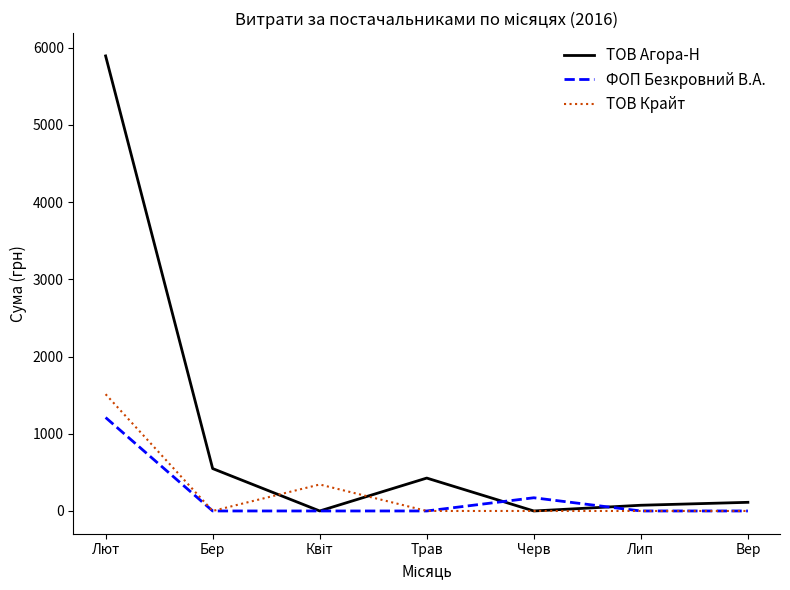

What is the highest value of the ФОП Безкровний В.А. series?

1210